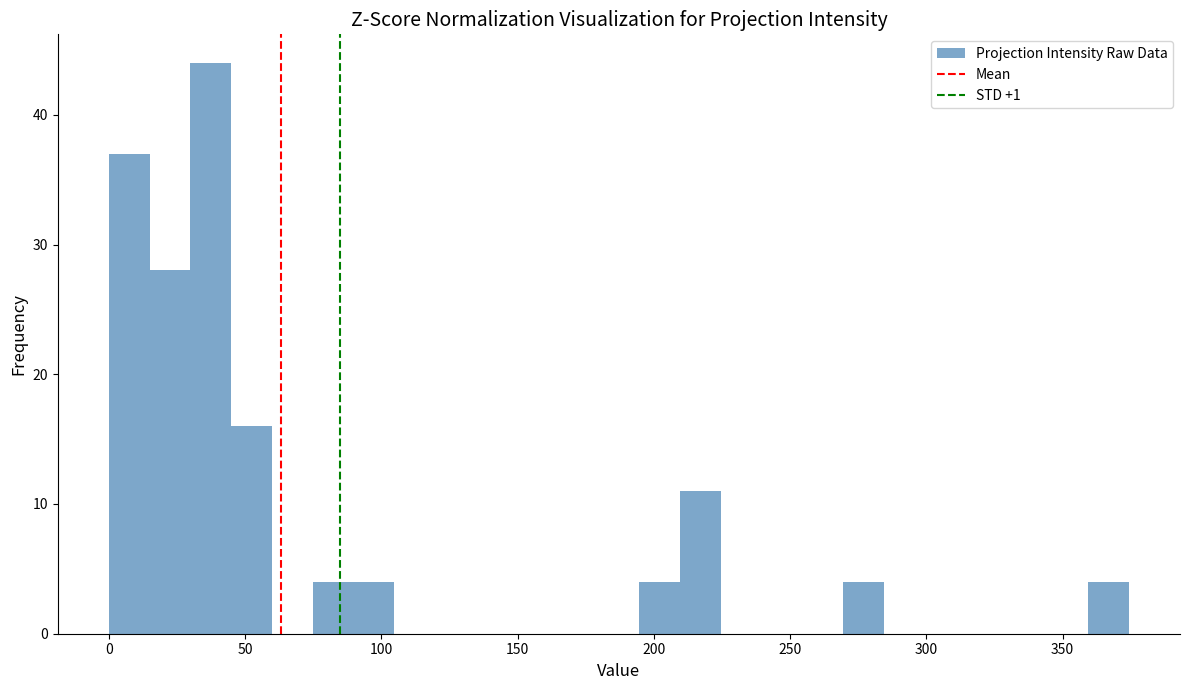

Read against the x-axis, roughly where is the centre of the tallest bar?

35